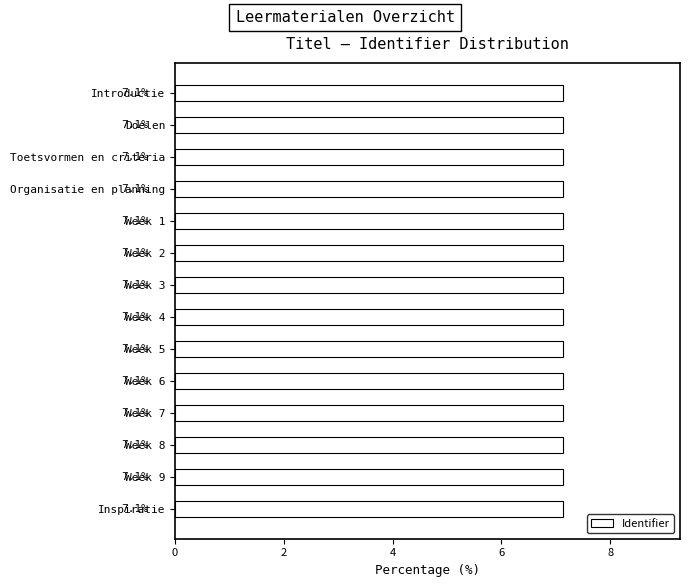

What is the minimum value shown in the chart?

7.1